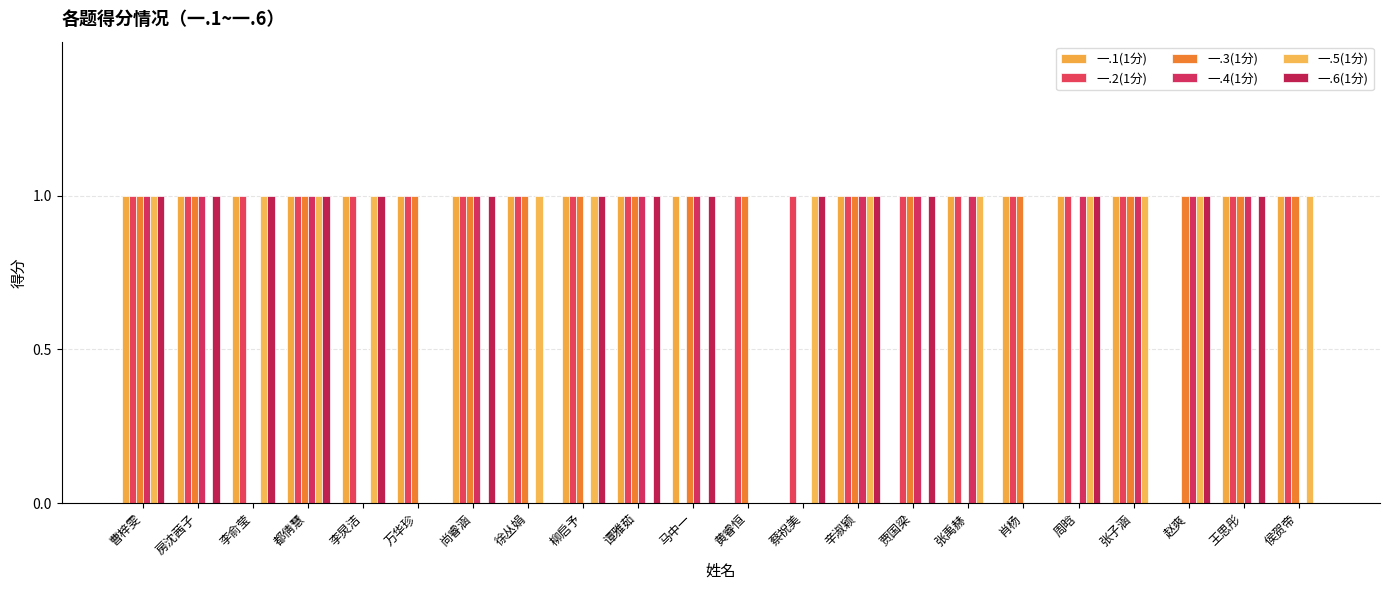

What position from the left is 王思彤?

21